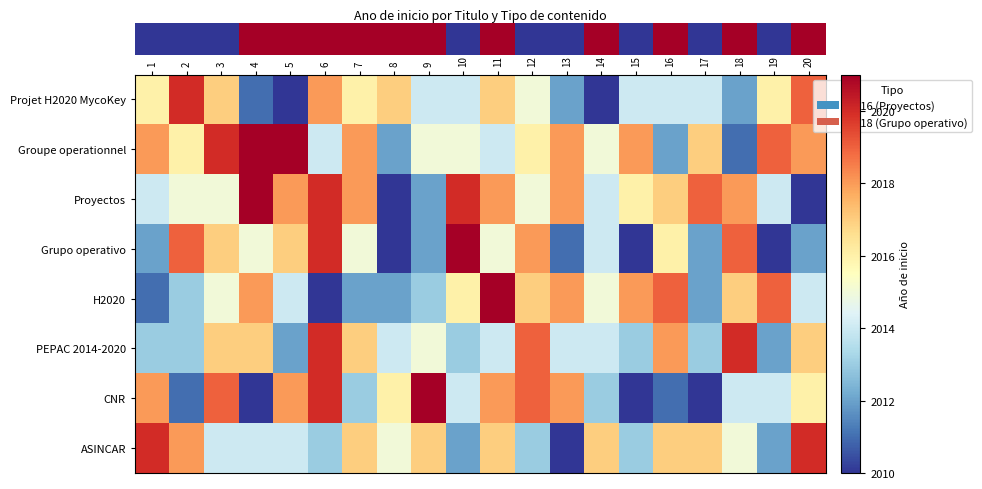

Count the number of data series in this chart.

8